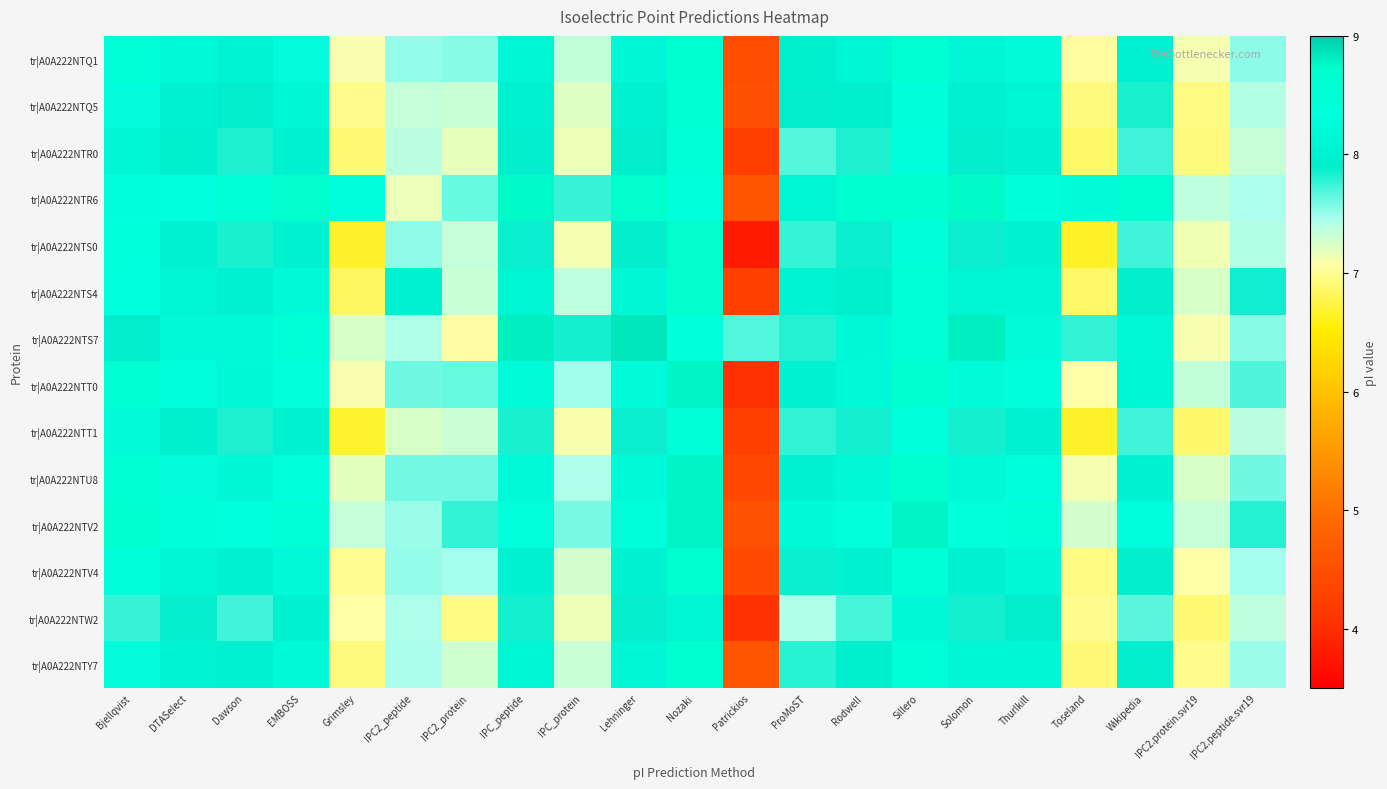

How many series are shown in this chart?

14